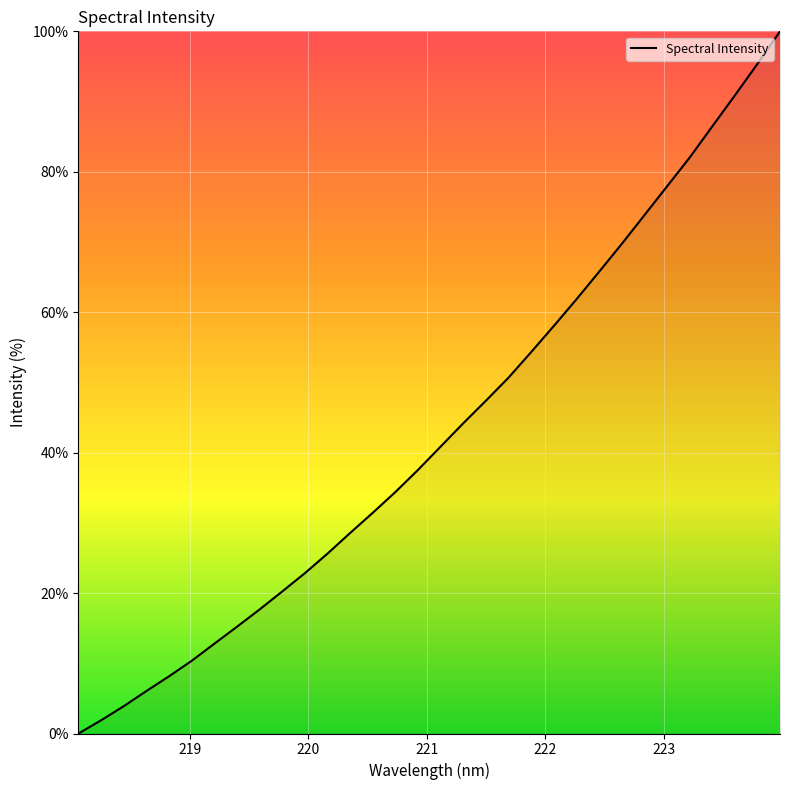

What is the maximum value shown in the chart?

100.0